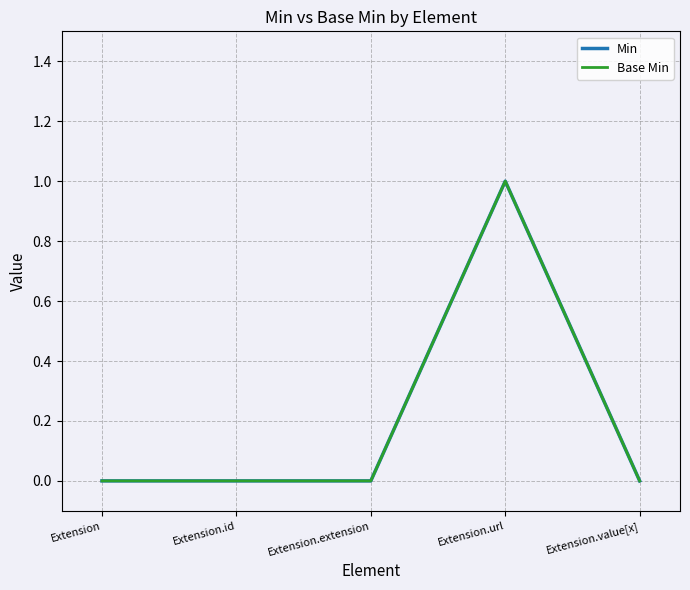

Is this an area chart (filled region under the line)?

No